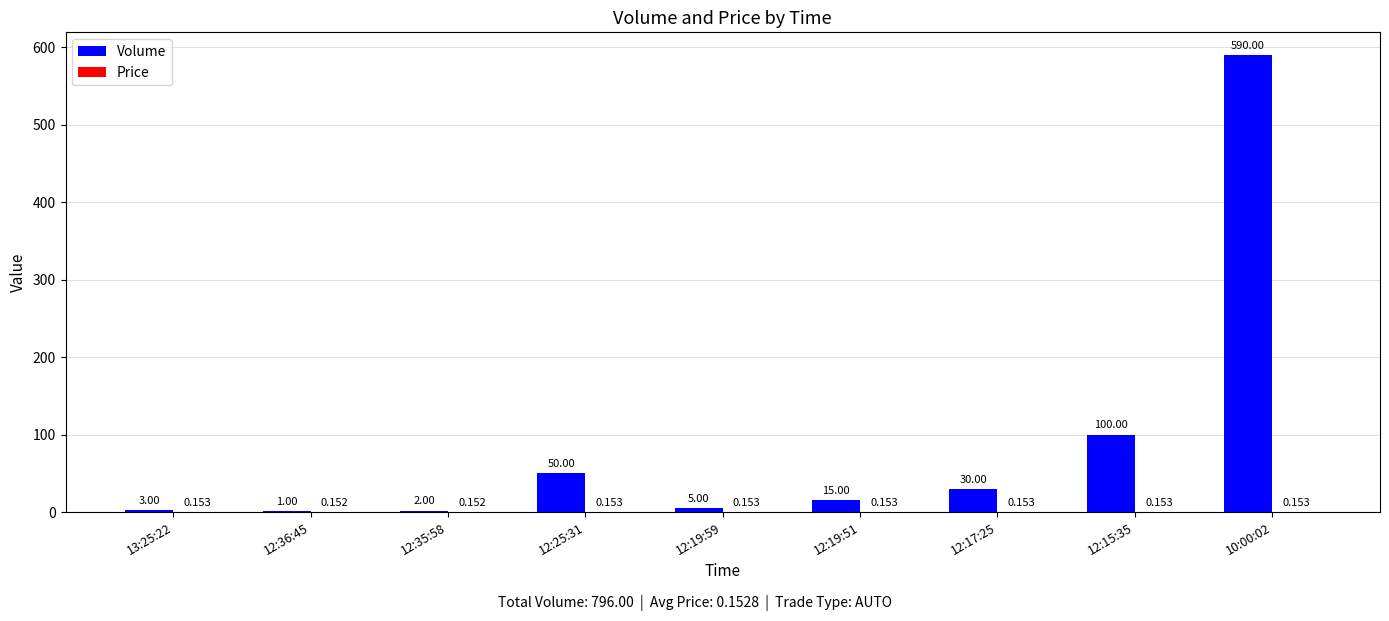

What is the highest value of the Volume series?

590.0